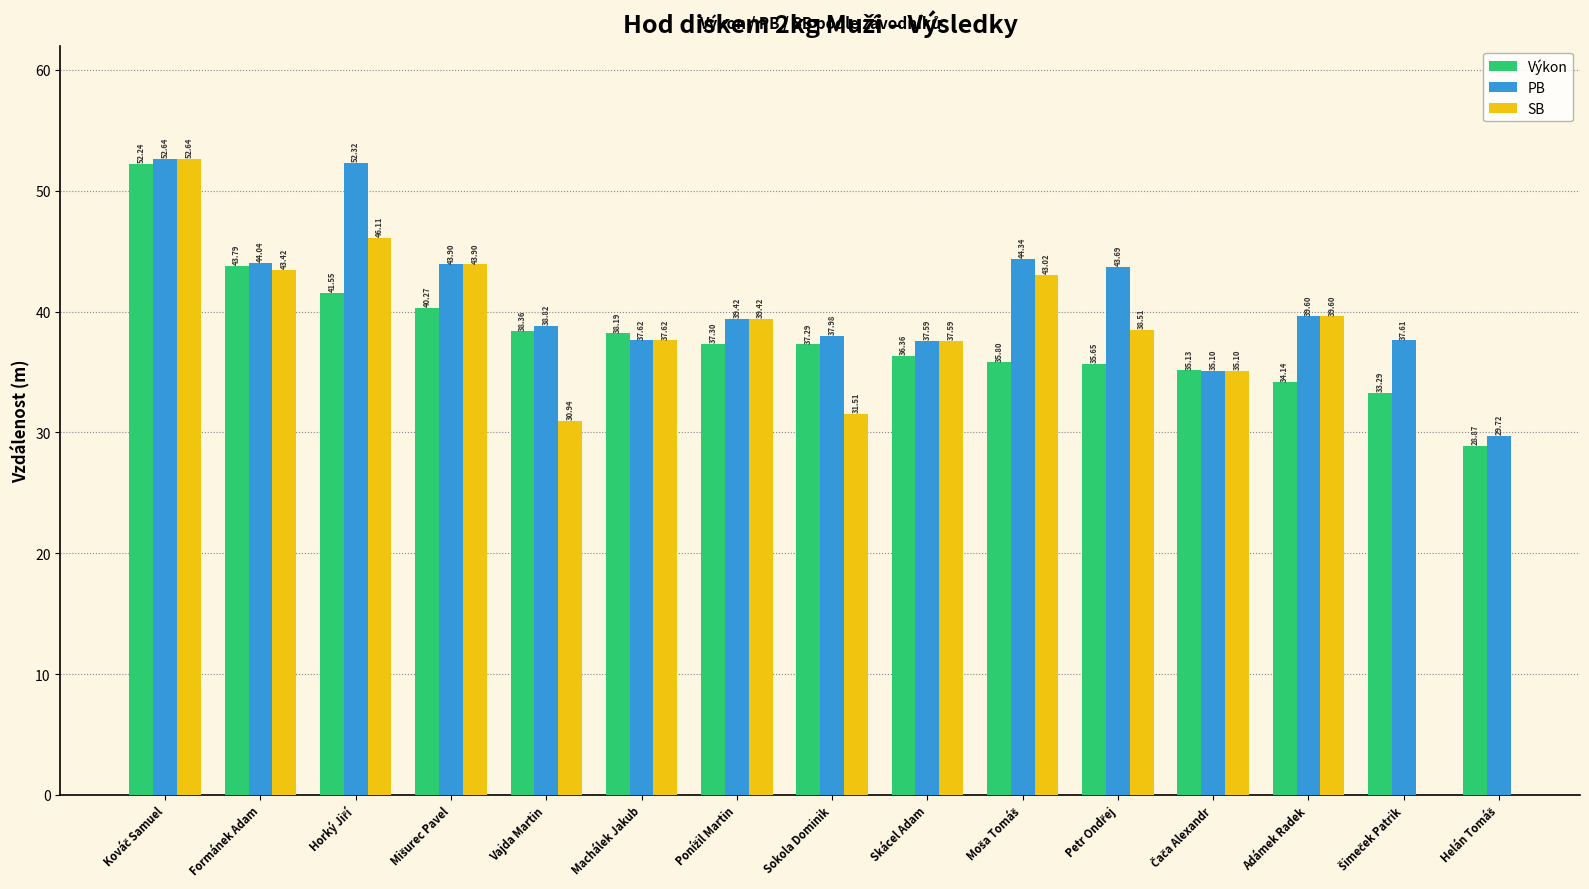

Which series has the largest total across all categories?

PB